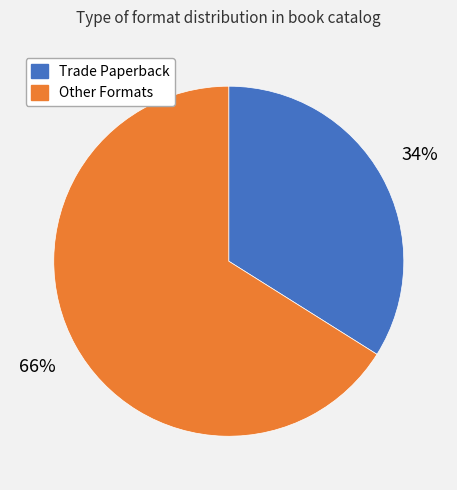

Is there a majority slice in this chart?

Yes